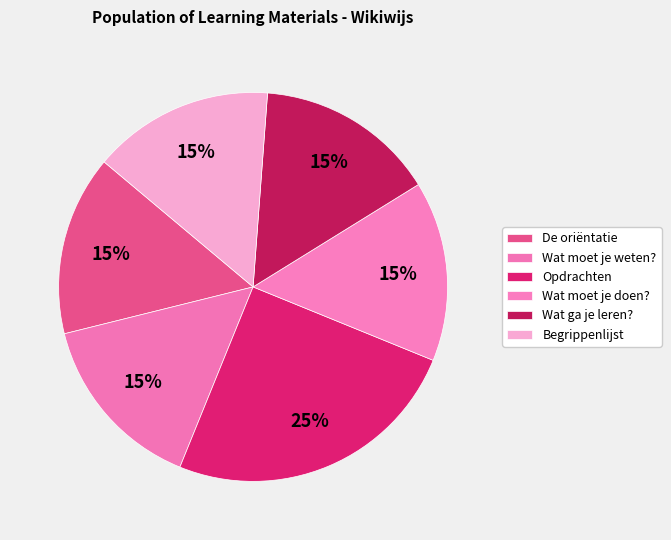

True or false: Wat moet je weten? accounts for 8% of the total.

False